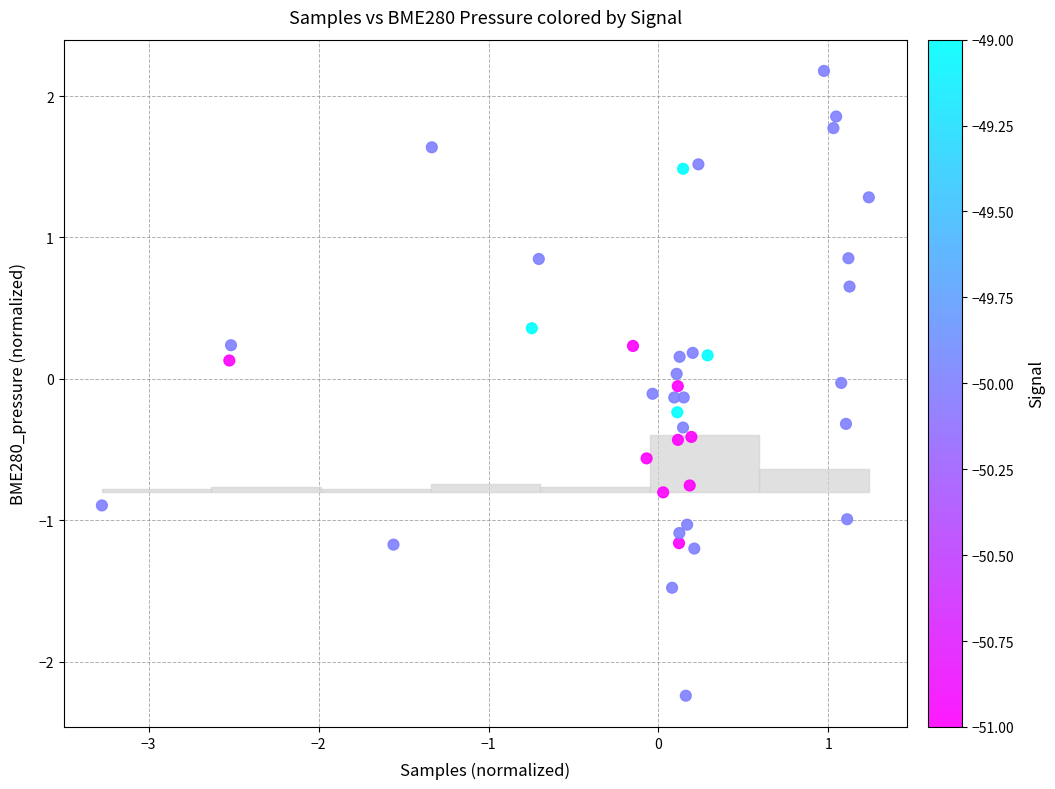

What is the range of Y values (max minus min)?

4.4